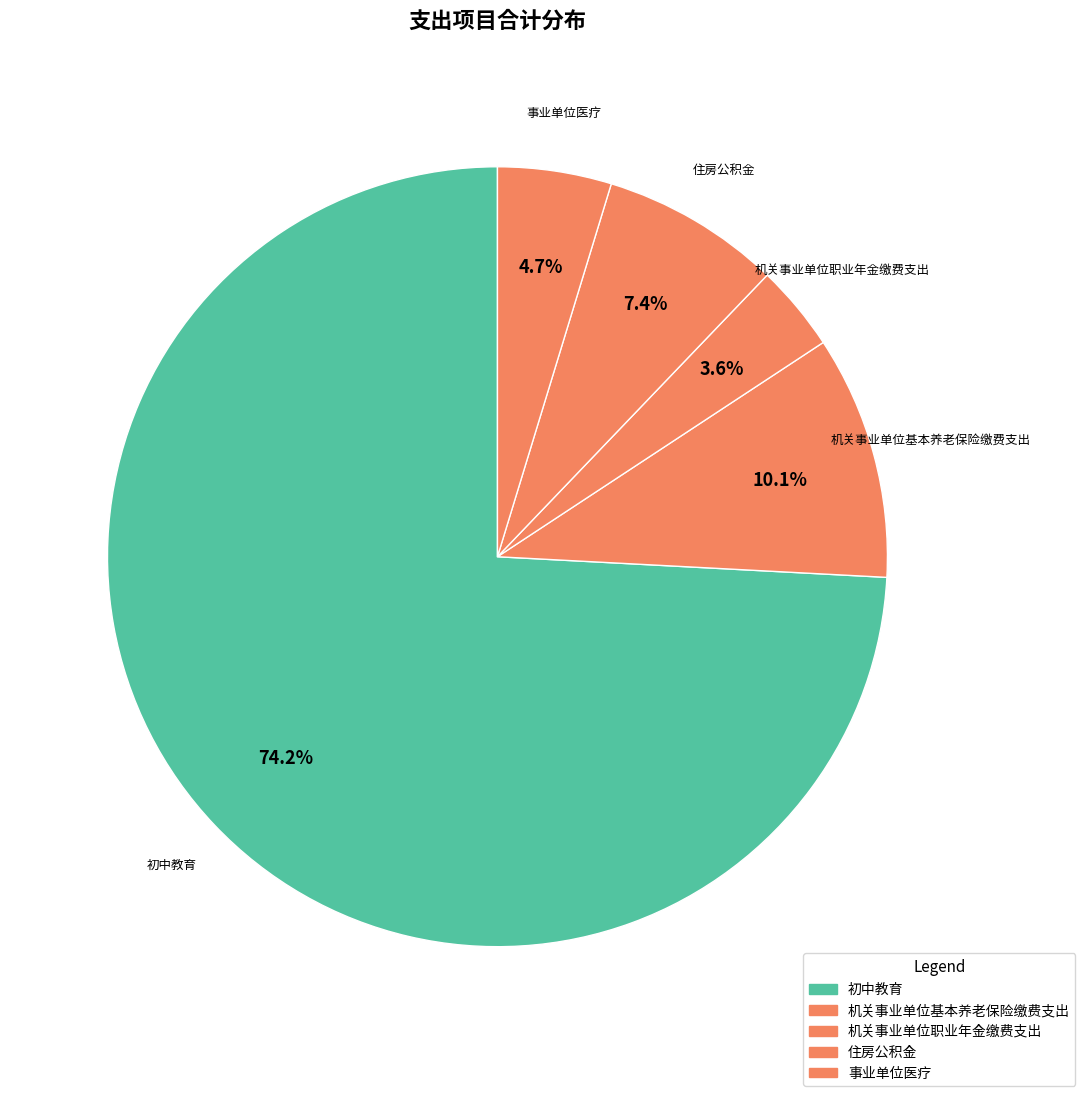

Is there any slice that represents more than half of the pie?

Yes